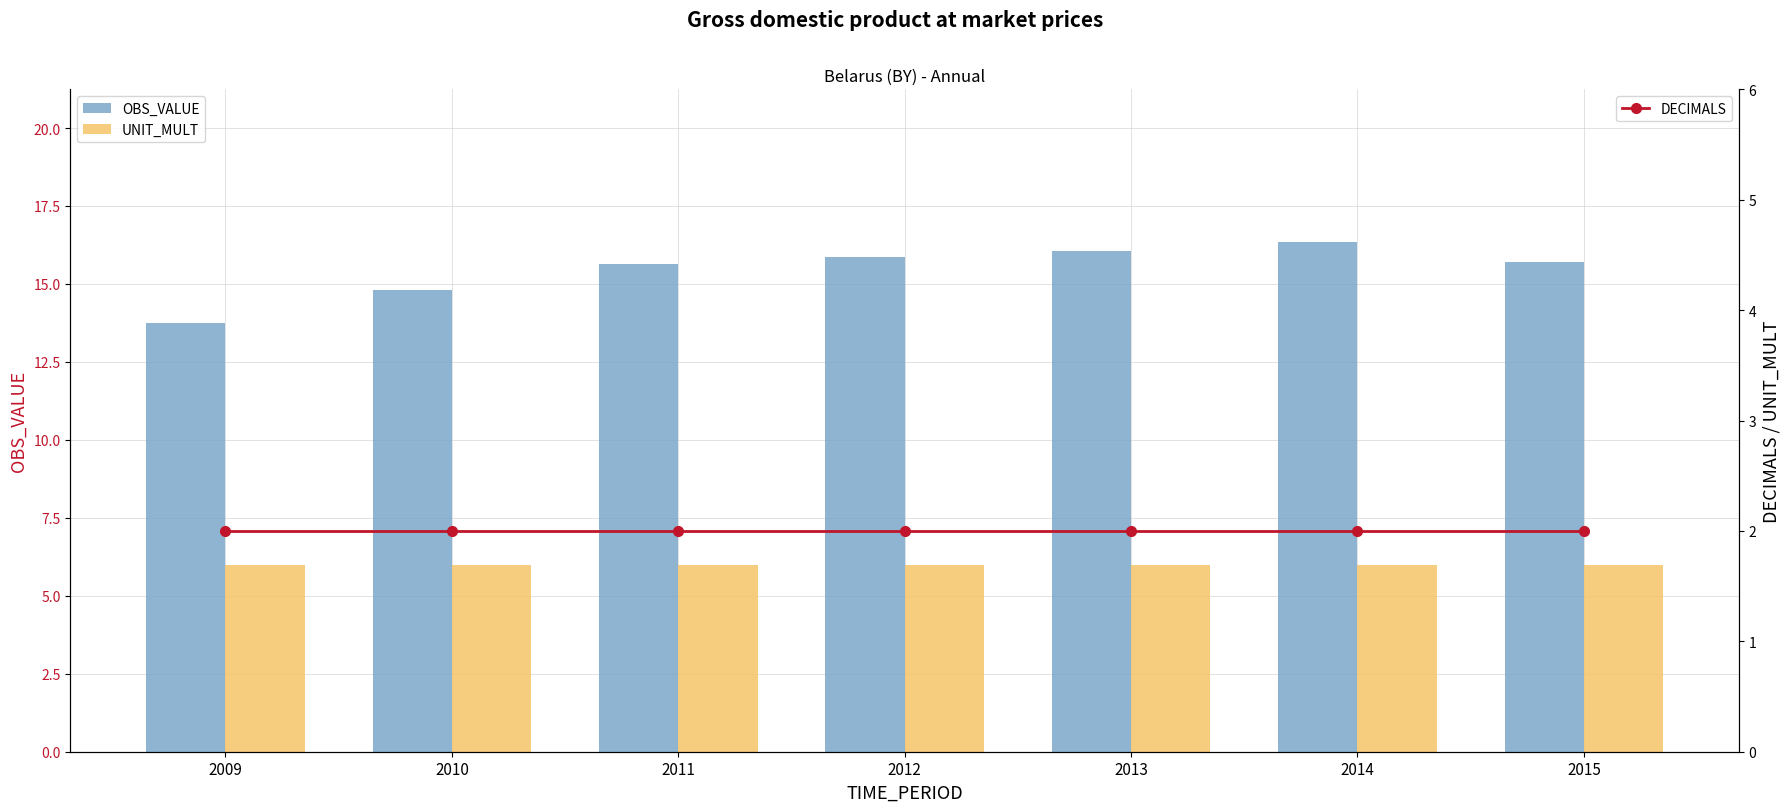

At which category is the sum across all series the highest?

2014